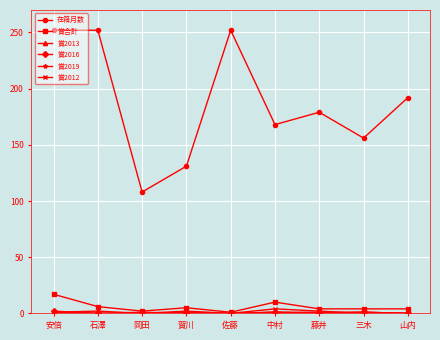

At which category is the sum across all series the highest?

安倍